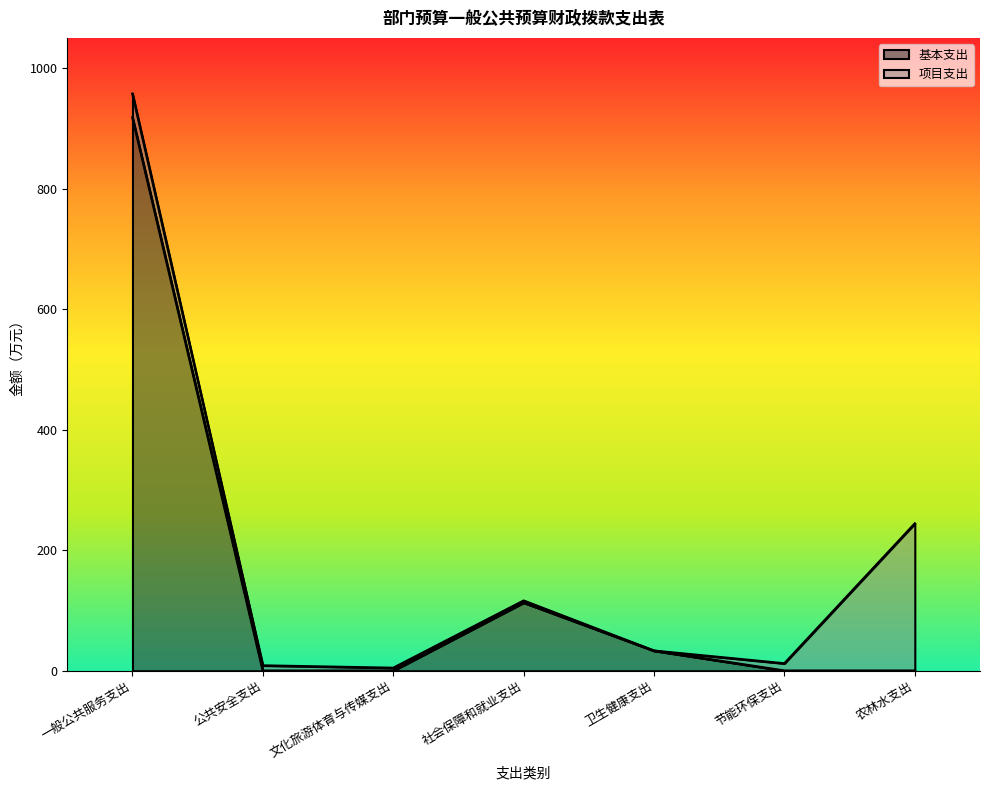

Reading left to right, what are all the values shown in this chart?

一般公共服务支出=918.0	公共安全支出=0.0	文化旅游体育与传媒支出=0.0	社会保障和就业支出=113.0	卫生健康支出=33.1	节能环保支出=0.0	农林水支出=0.0